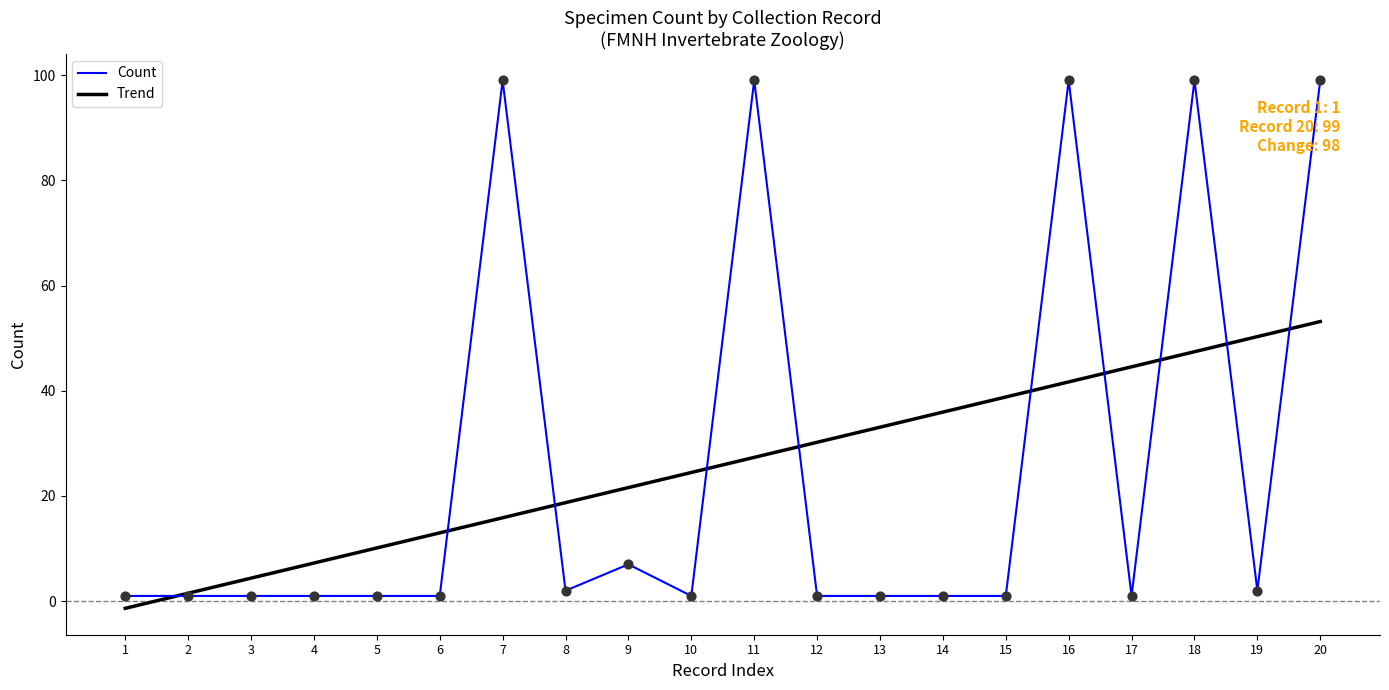

Which series has the largest range (max minus min)?

Count